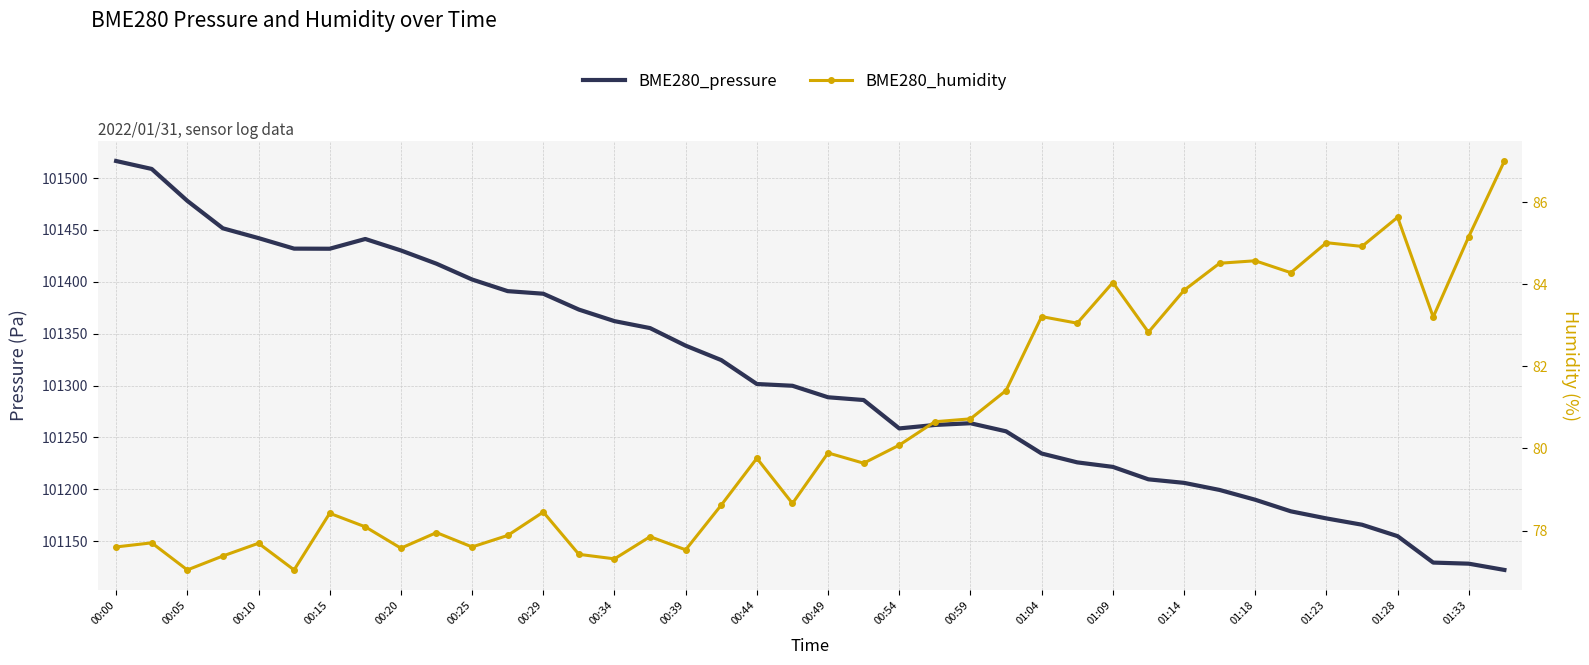

At which category is the sum across all series the highest?

00:00